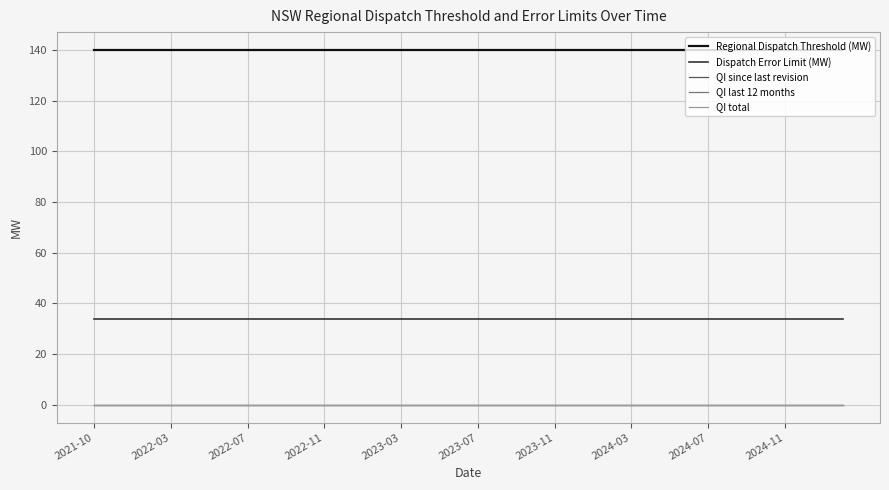

True or false: Regional Dispatch Threshold (MW) and QI since last revision cross at least once.

False